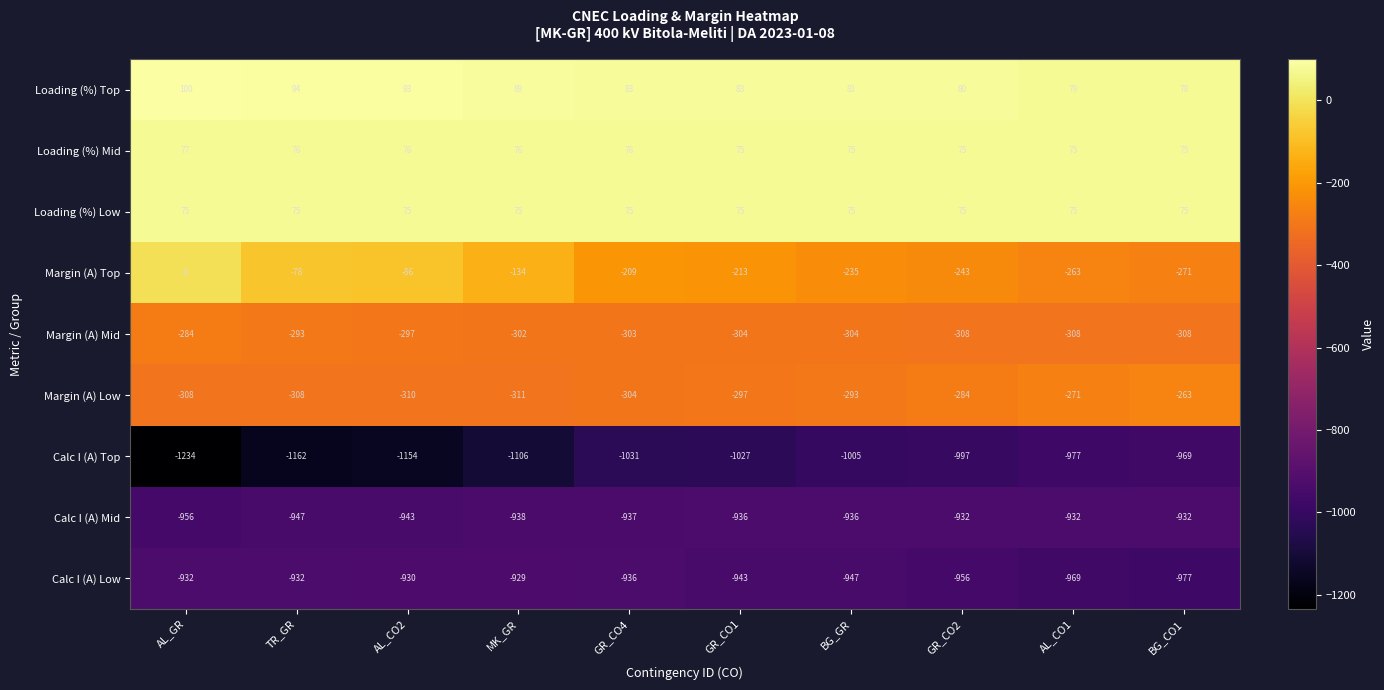

Read the Calc I (A) Mid value at AL_CO1.

-932